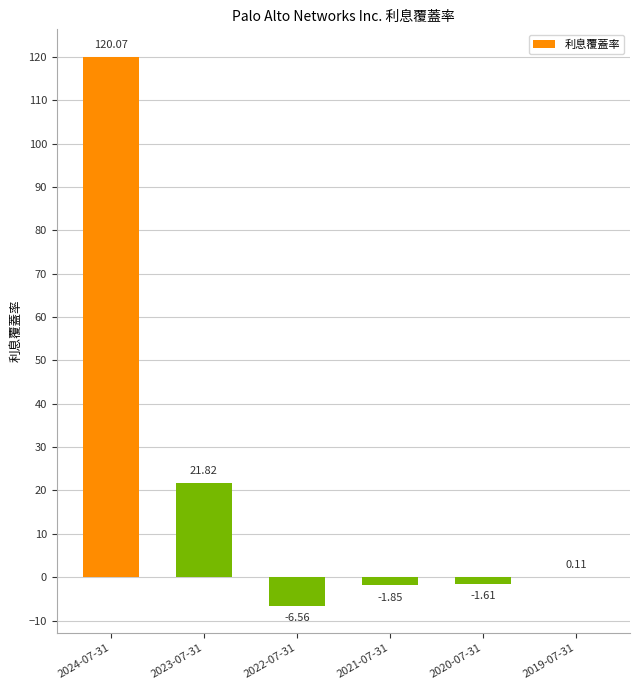

What is the change in value from 2023-07-31 to 2020-07-31?

-23.4